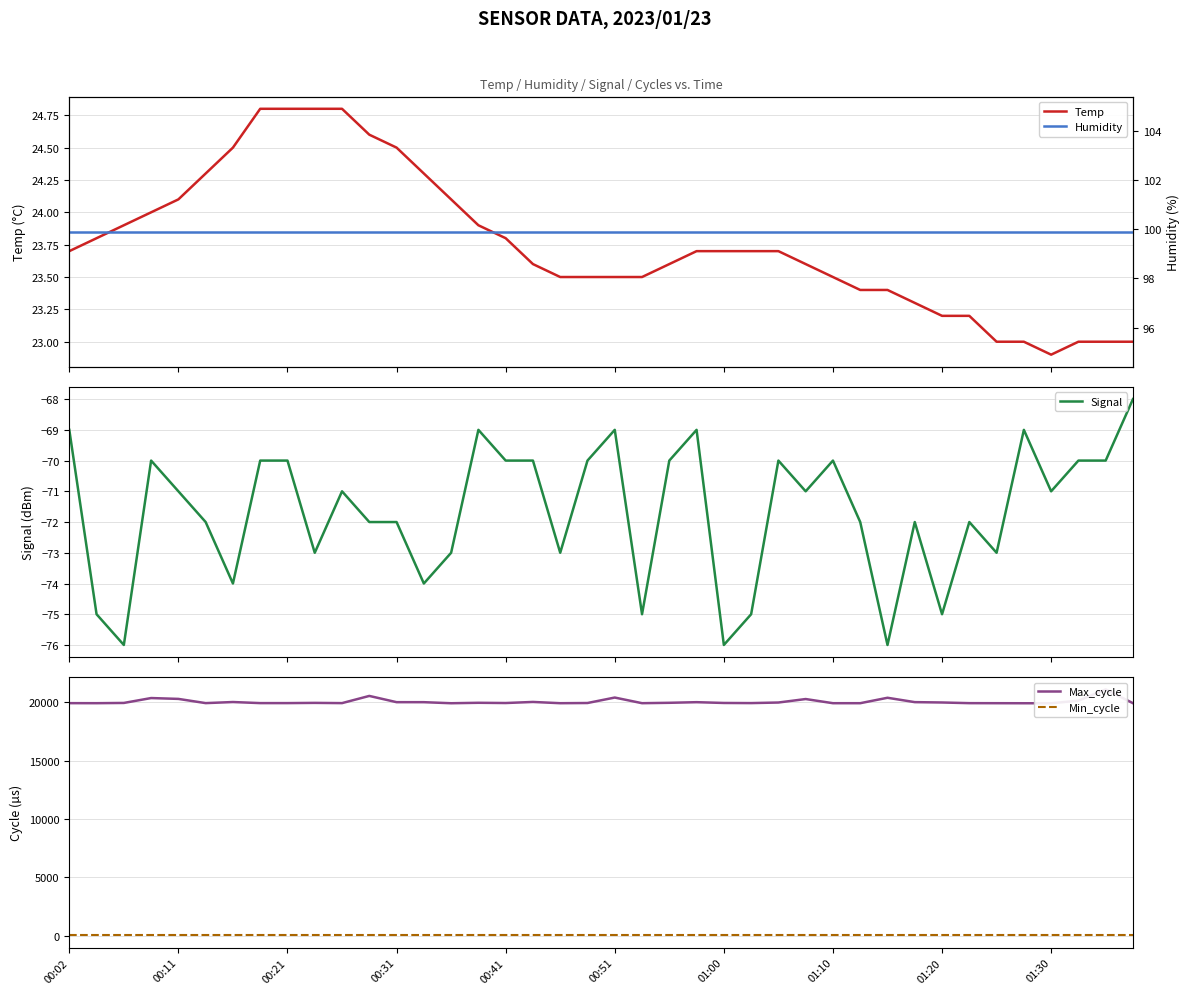

Which series has the largest range (max minus min)?

Max_cycle